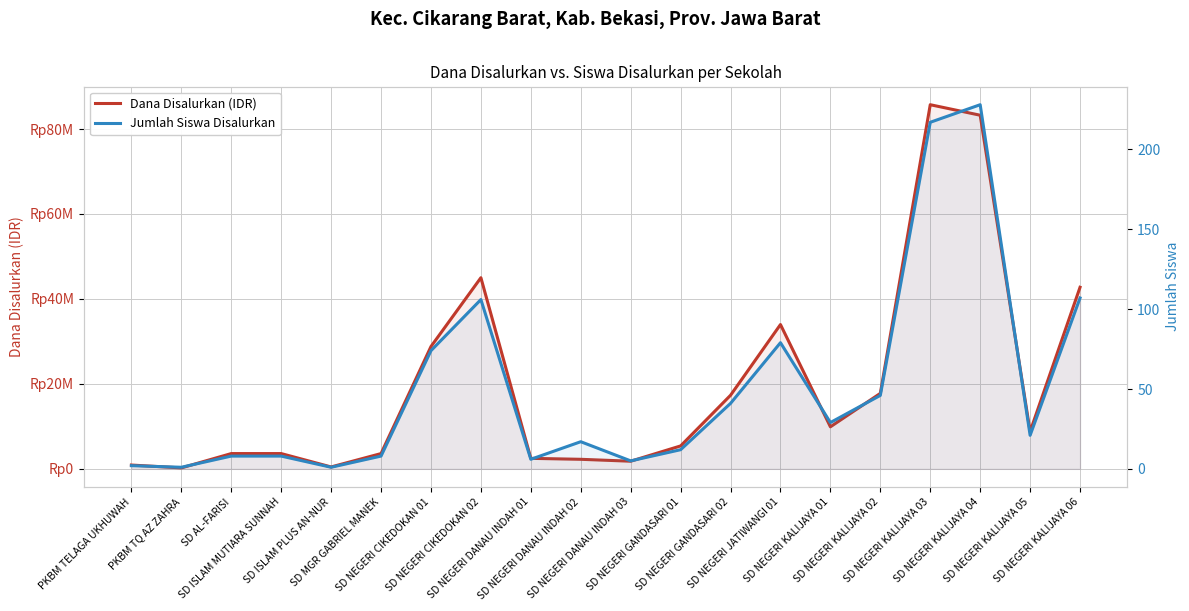

List the labels in order of Jumlah Siswa Disalurkan value, largest first.

SD NEGERI KALIJAYA 04, SD NEGERI KALIJAYA 03, SD NEGERI KALIJAYA 06, SD NEGERI CIKEDOKAN 02, SD NEGERI JATIWANGI 01, SD NEGERI CIKEDOKAN 01, SD NEGERI KALIJAYA 02, SD NEGERI GANDASARI 02, SD NEGERI KALIJAYA 01, SD NEGERI KALIJAYA 05, SD NEGERI DANAU INDAH 02, SD NEGERI GANDASARI 01, SD AL-FARISI, SD ISLAM MUTIARA SUNNAH, SD MGR GABRIEL MANEK, SD NEGERI DANAU INDAH 01, SD NEGERI DANAU INDAH 03, PKBM TELAGA UKHUWAH, PKBM TQ AZ ZAHRA, SD ISLAM PLUS AN-NUR